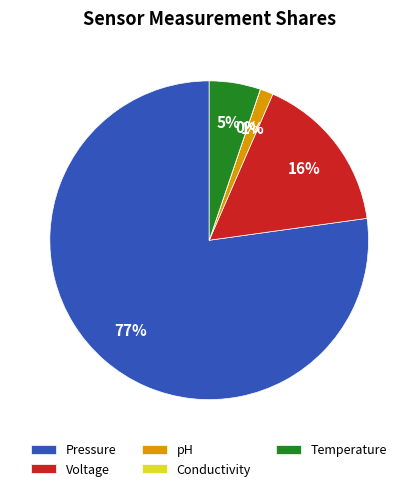

Which has a higher value, Temperature or Voltage?

Voltage